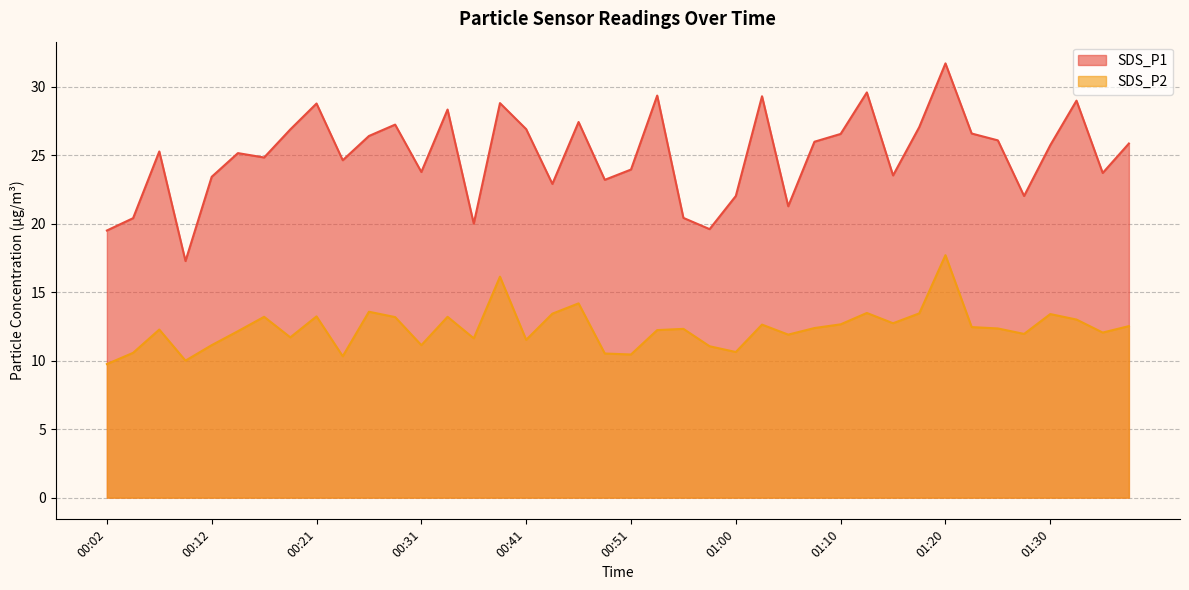

In SDS_P1, how many points are lower than both neighbors (excluding endpoints)?

12